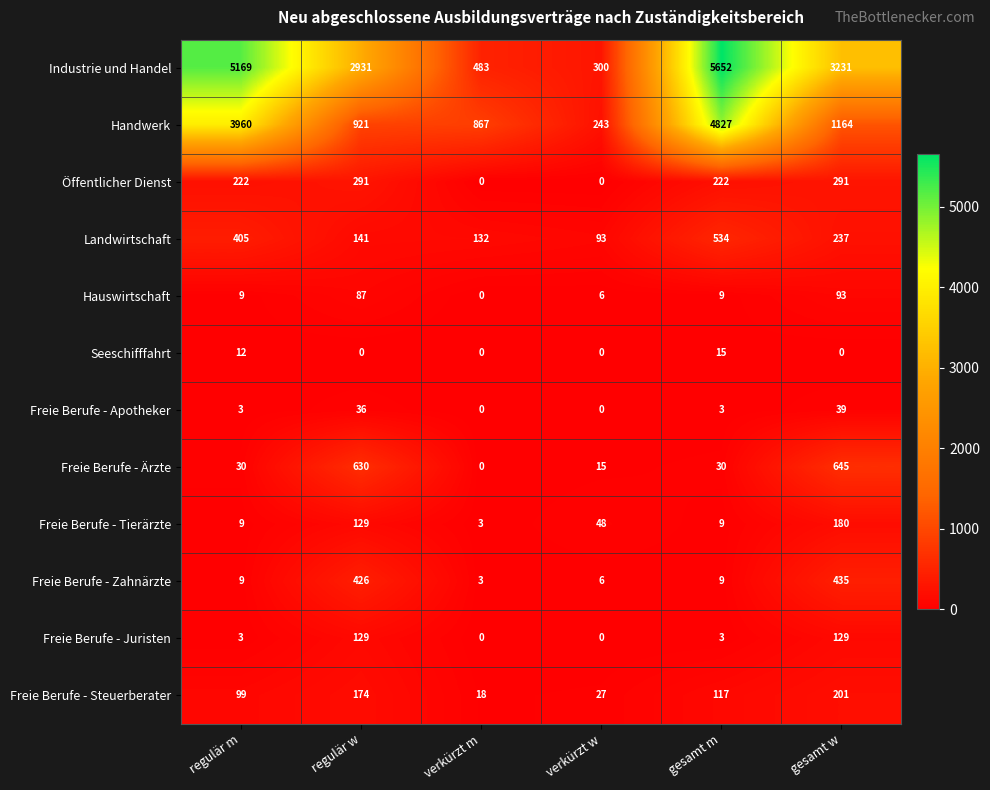

What is the difference between the highest and lowest values at regulär w?

2931